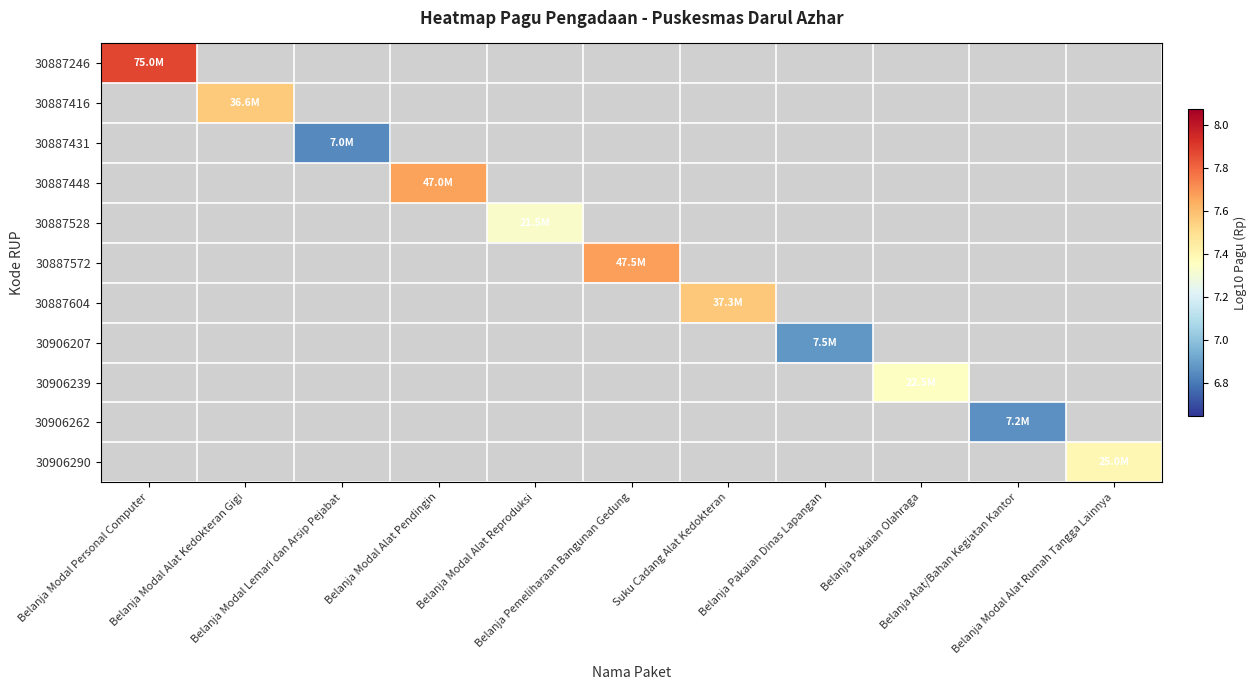

At which category does the chart reach its peak across all series?

Belanja Modal Personal Computer